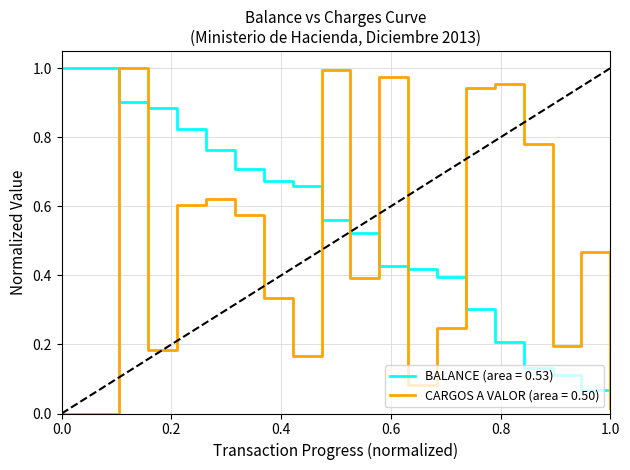

True or false: CARGOS A VALOR (area = 0.50) and BALANCE (area = 0.53) intersect in this chart.

True